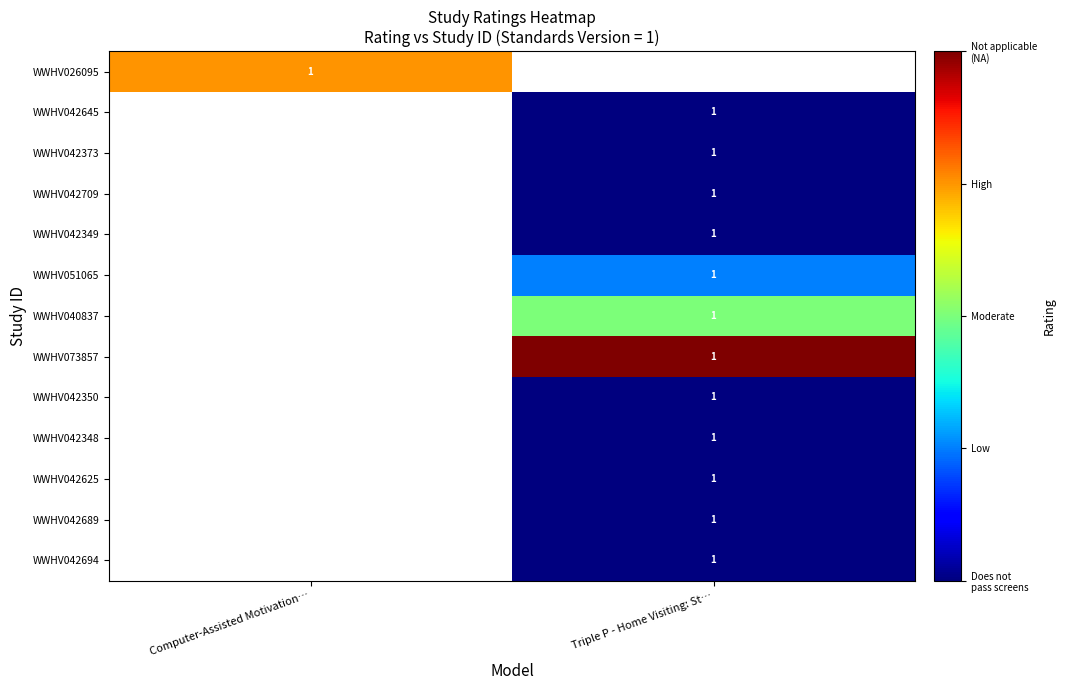

Which category has the highest value across all series?

Triple P - Home Visiting: St…